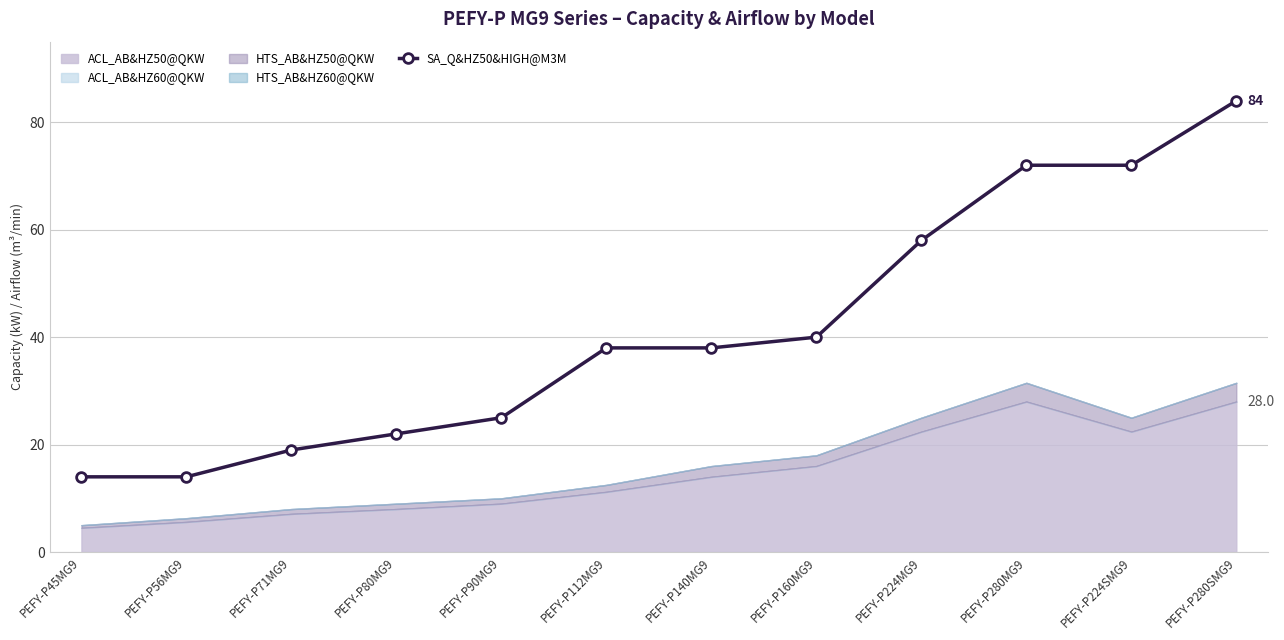

Rank the categories by value from lowest to highest.

PEFY-P45MG9, PEFY-P56MG9, PEFY-P71MG9, PEFY-P80MG9, PEFY-P90MG9, PEFY-P112MG9, PEFY-P140MG9, PEFY-P160MG9, PEFY-P224MG9, PEFY-P280MG9, PEFY-P224SMG9, PEFY-P280SMG9